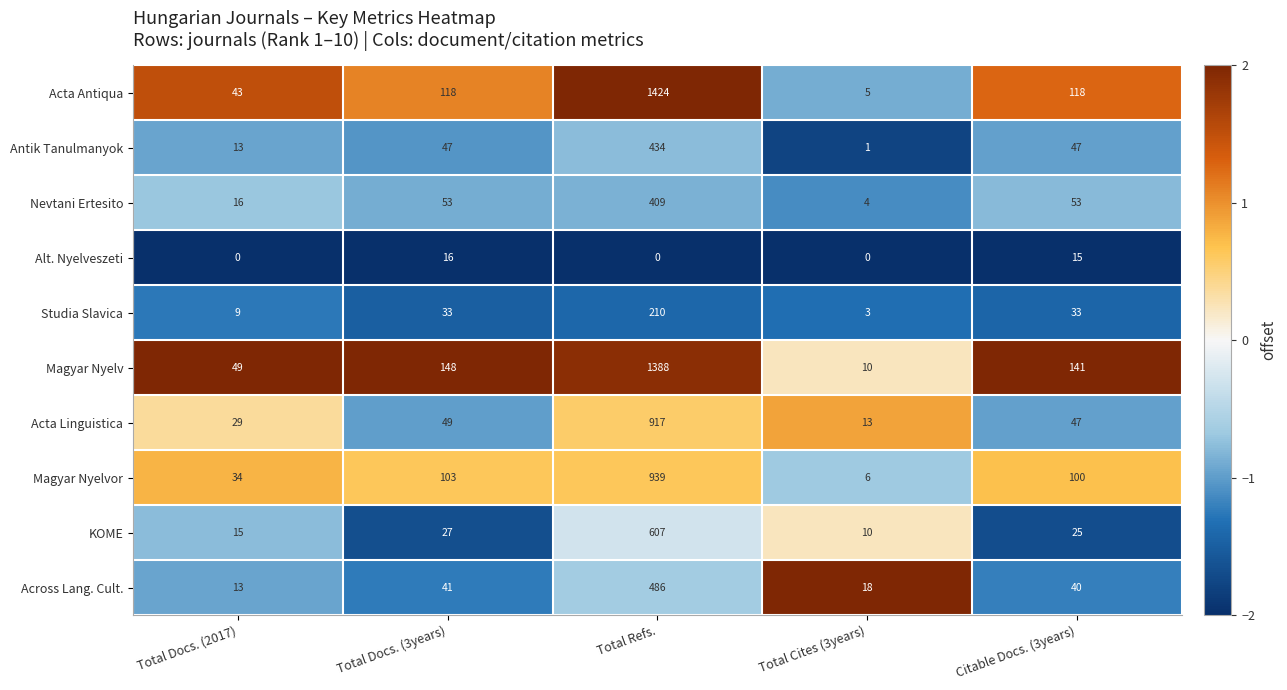

Count the number of data series in this chart.

10